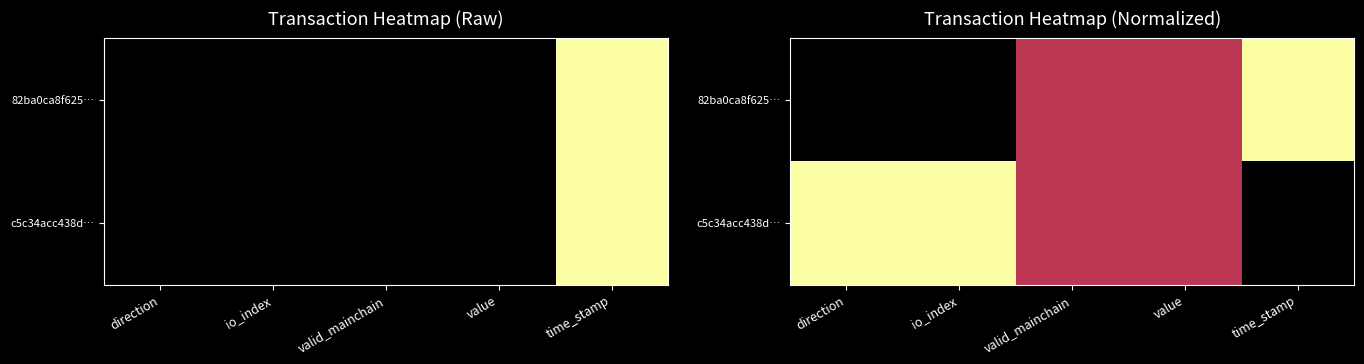

Rank the series by their maximum value, from highest to lowest.

82ba0ca8f625…, c5c34acc438d…